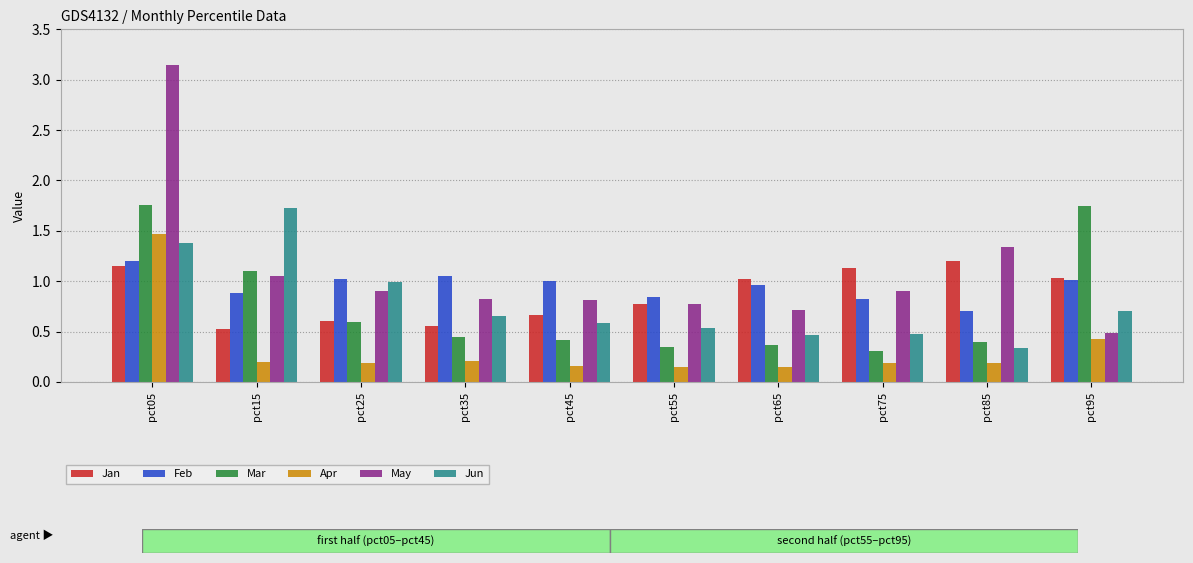

At which label does May reach its peak?

pct05